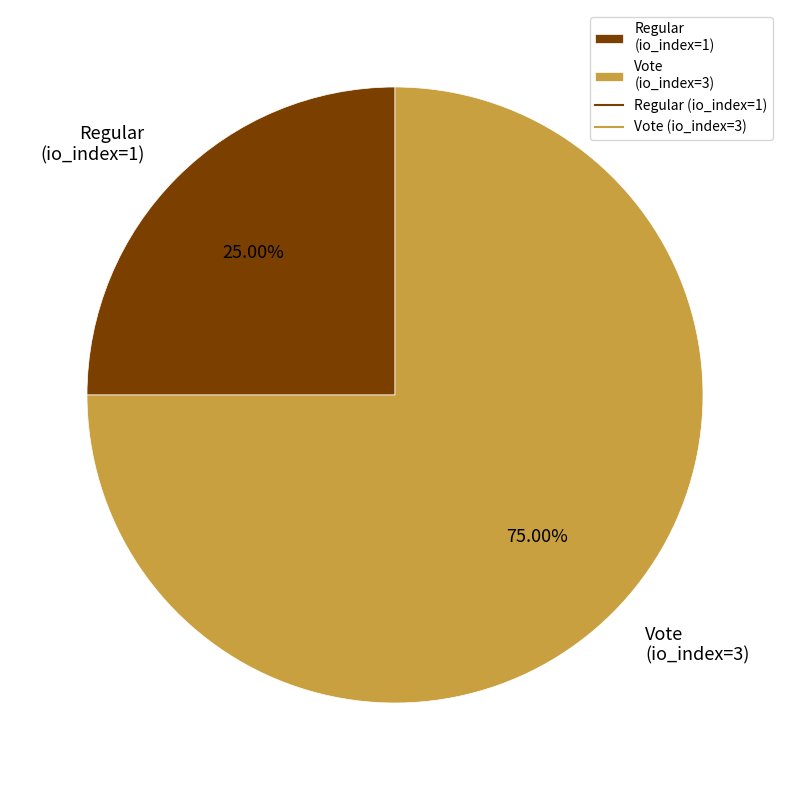

What is the ratio of the value at Regular (io_index=1) to the value at Vote (io_index=3)?

0.3